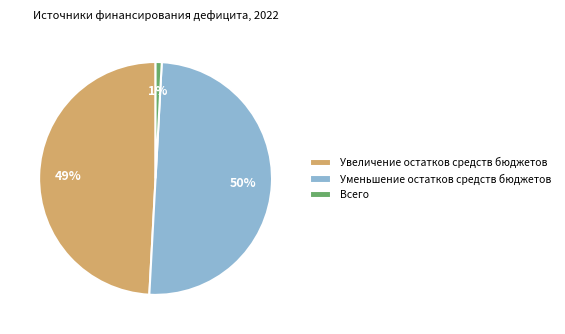

To the nearest percent, what is the difference between the largest and smallest slice percentages?

49%